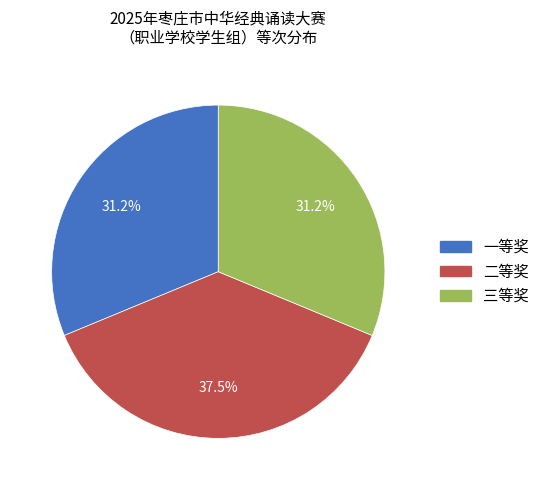

Do 二等奖 and 一等奖 together represent more than half of the pie?

Yes